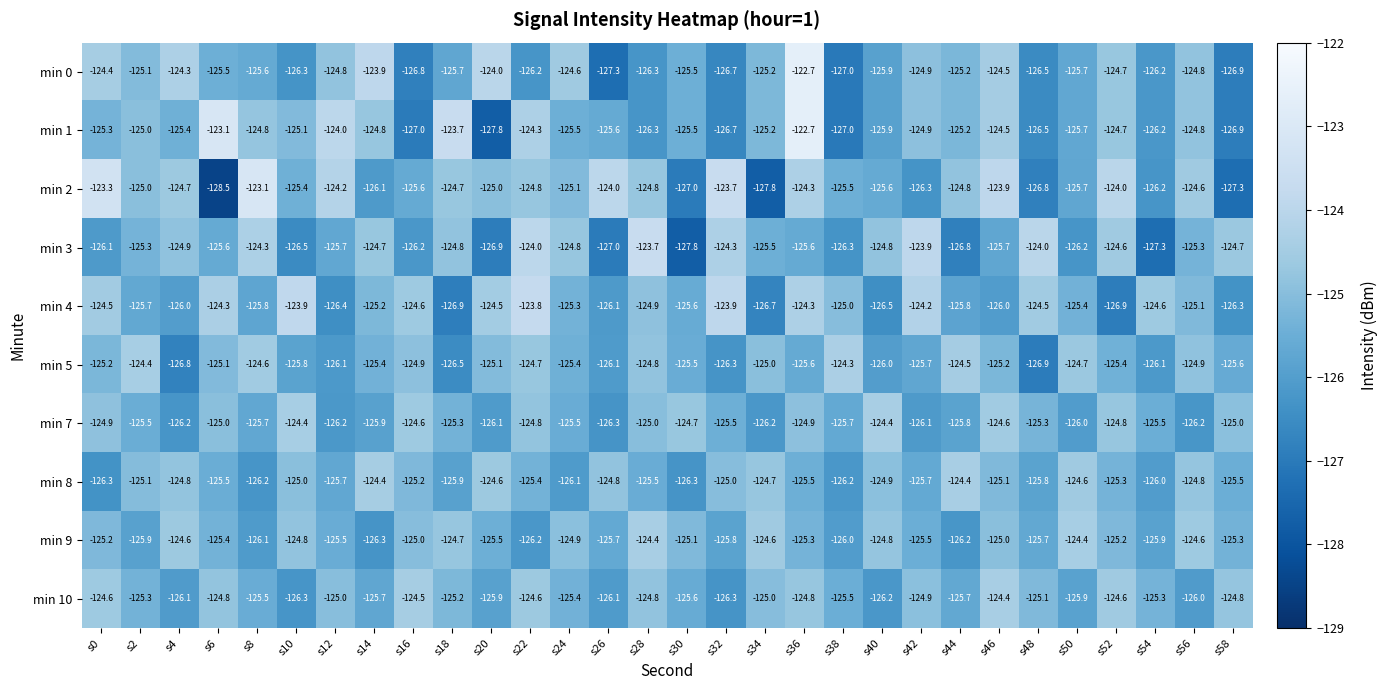

Is the value of min 3 at s4 greater than the value of min 5 at s12?

Yes